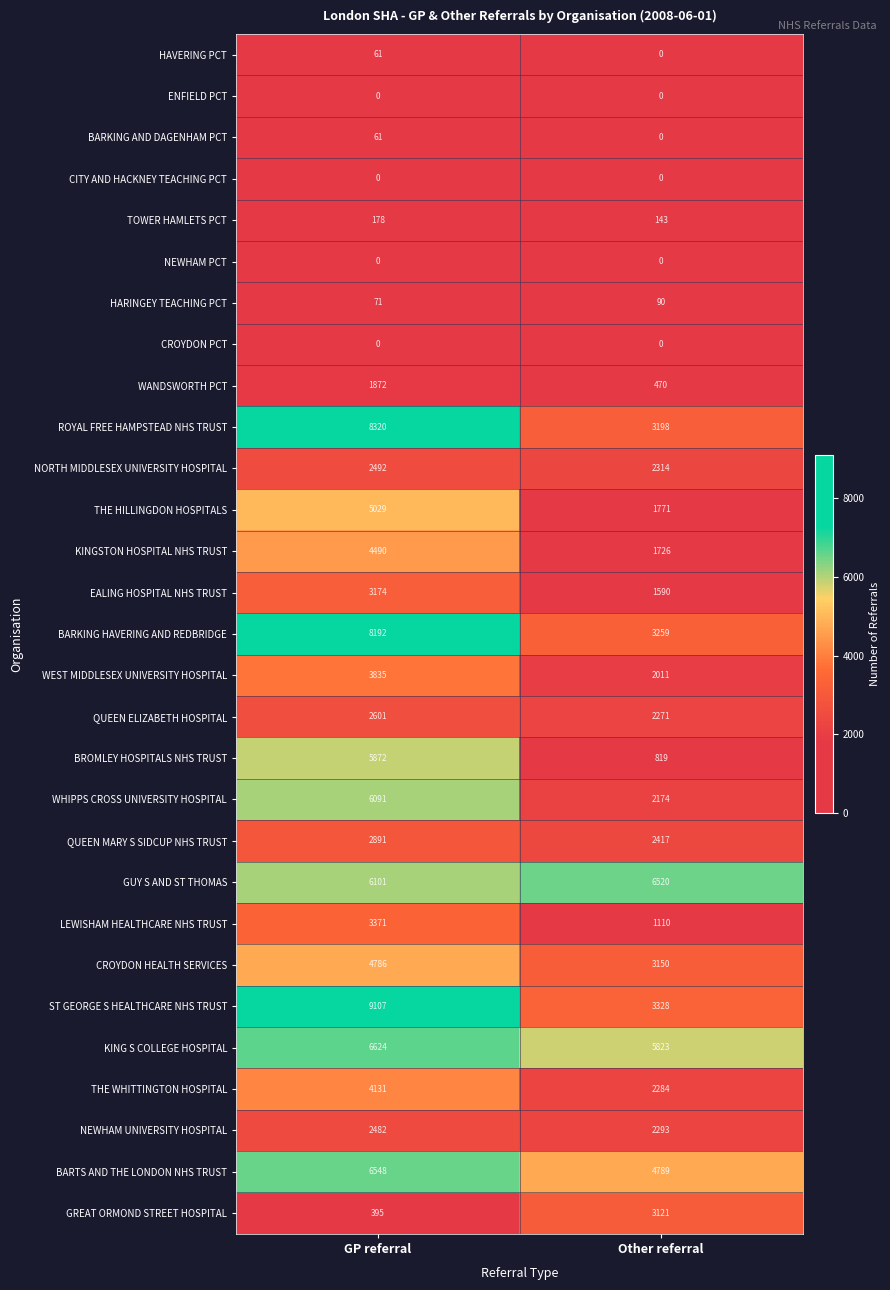

Rank the categories by EALING HOSPITAL NHS TRUST value from highest to lowest.

GP referral, Other referral